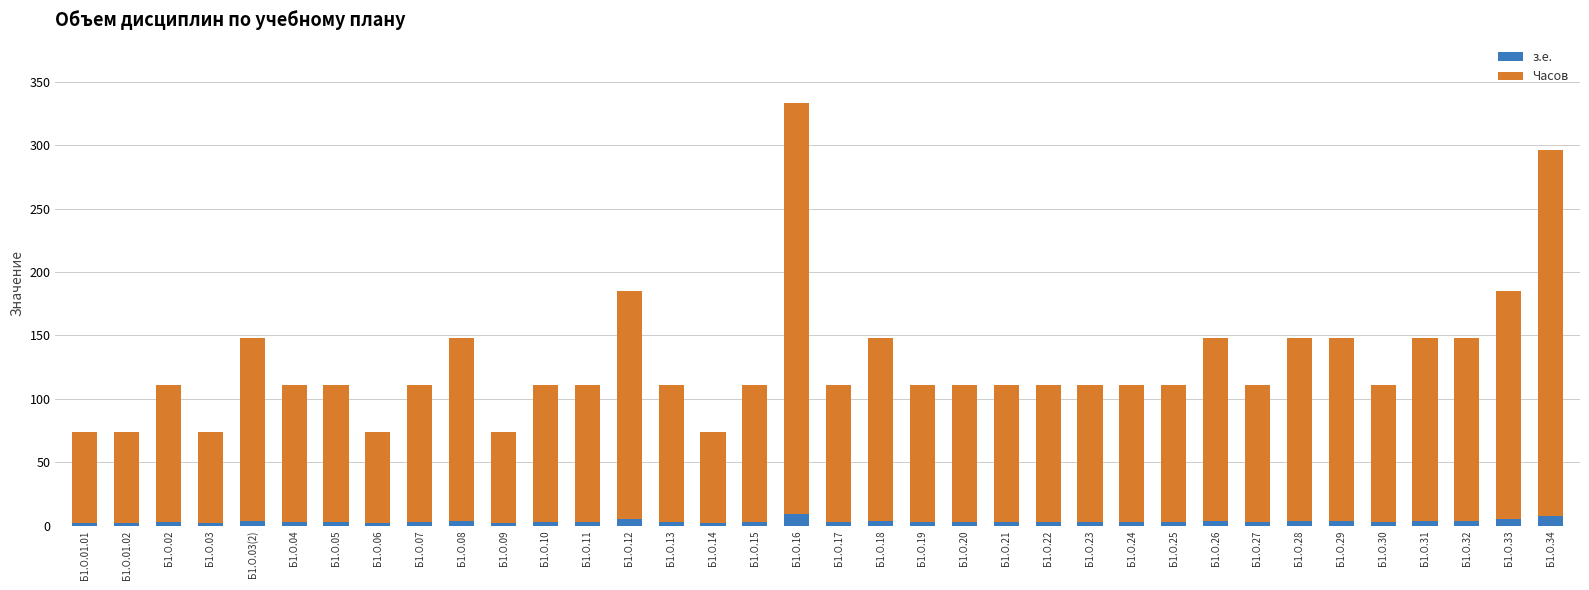

True or false: з.е. has a value of 9 at Б1.О.16.

True